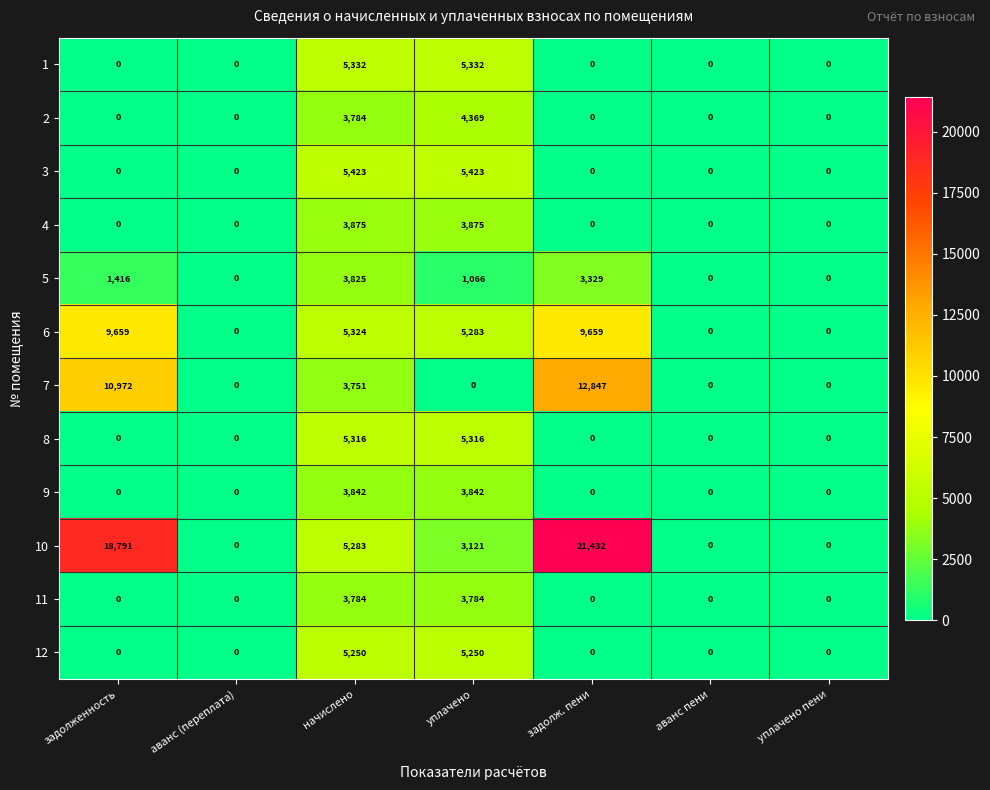

True or false: 7 has a value of 3751 at начислено.

True